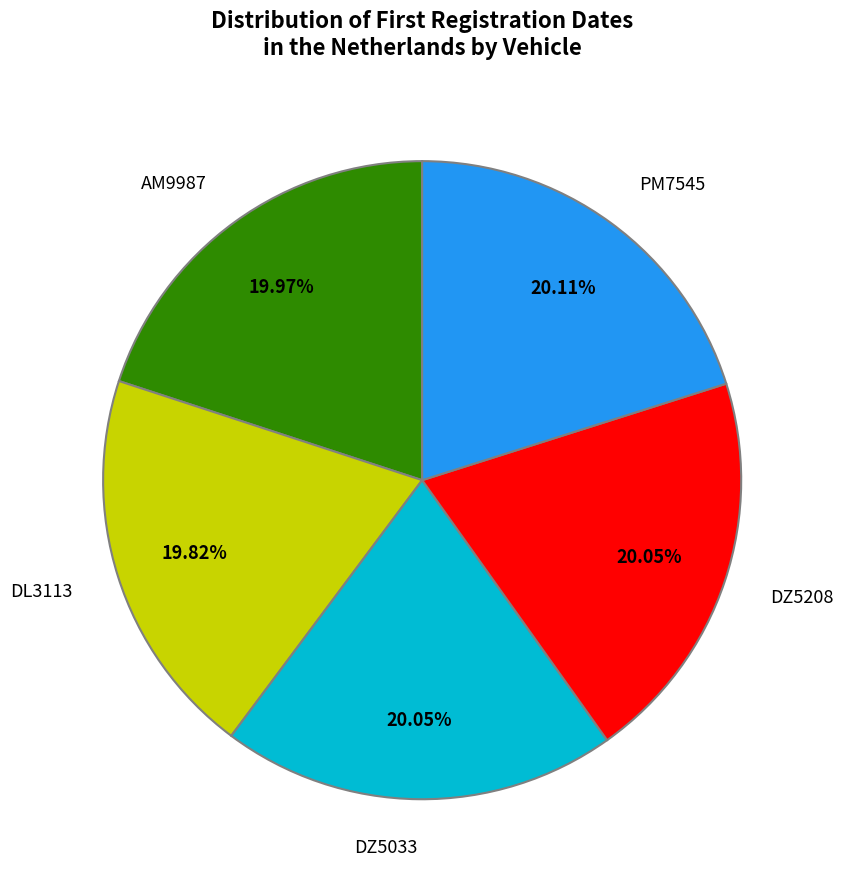

Is the sum of PM7545 and DZ5208 greater than half?

No